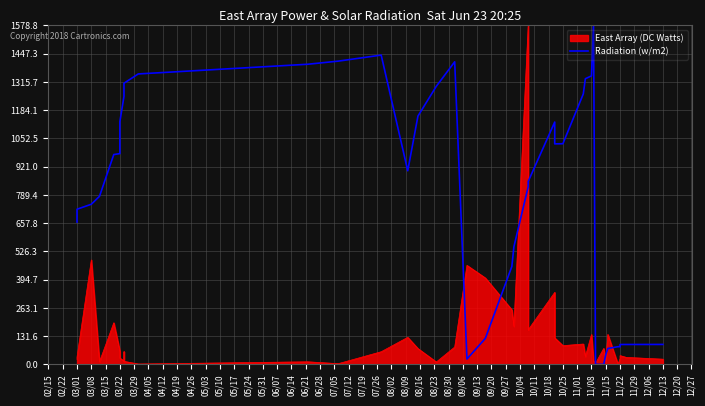

What is the maximum value shown in the chart?

1578.8